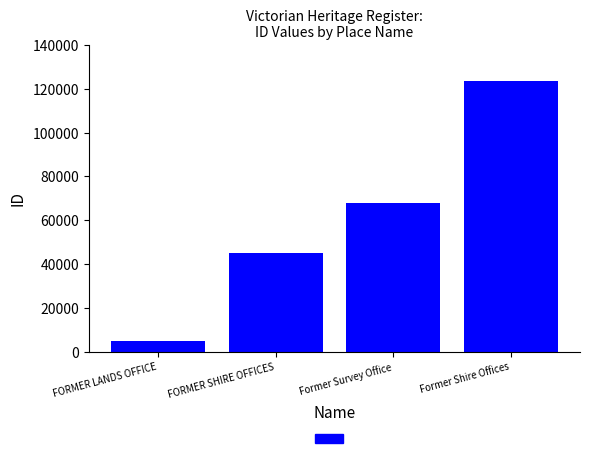

Are the bars horizontal?

No